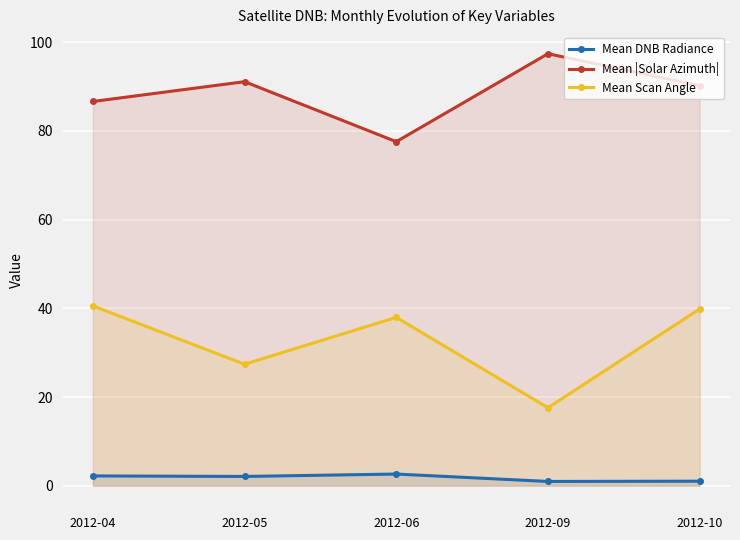

Between 2012-06 and 2012-09, which series saw the biggest shift?

Mean Scan Angle